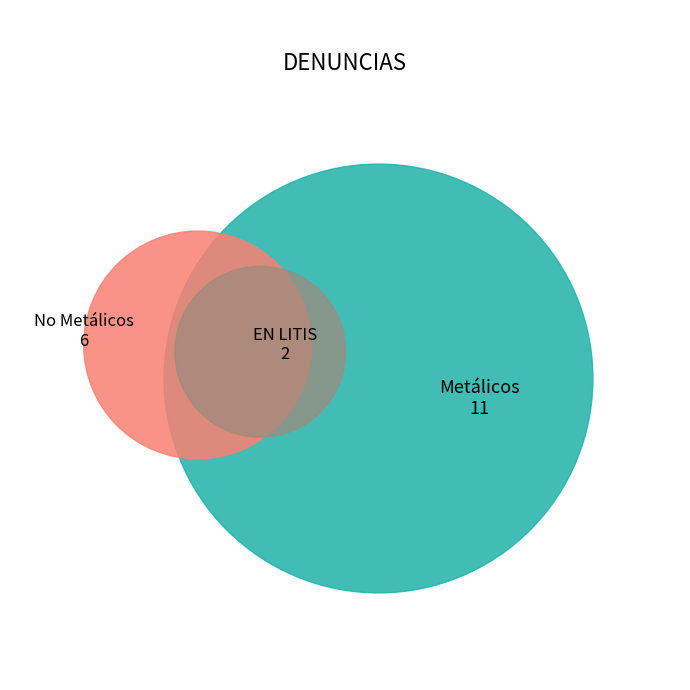

What is the change in value from Metálicos to EN LITIS?

-9